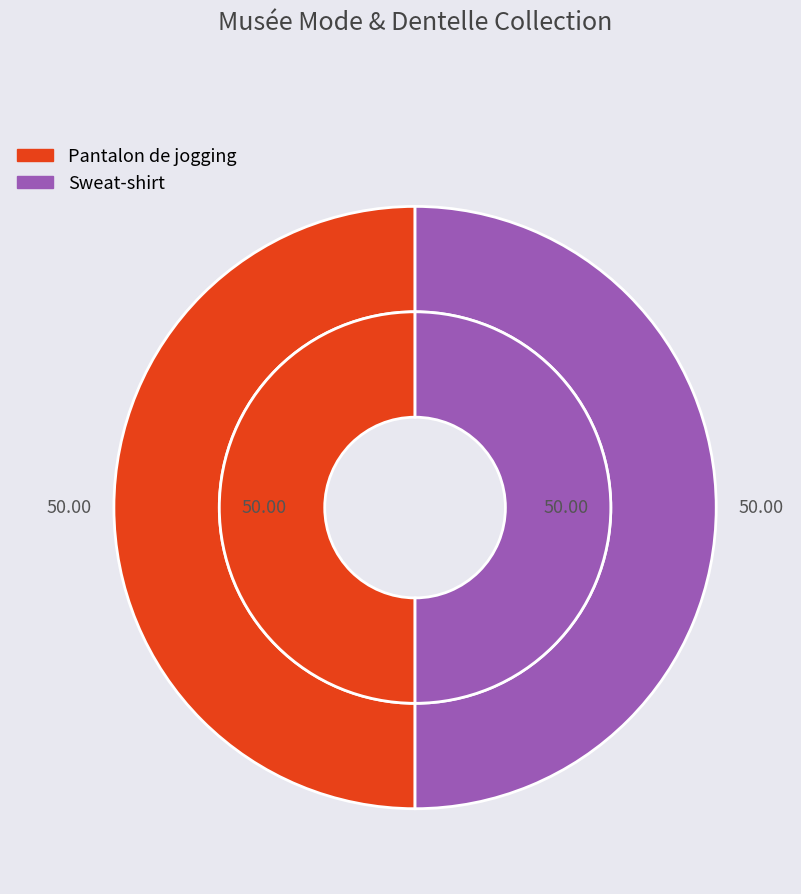

To the nearest percent, what is the average slice percentage?

50%